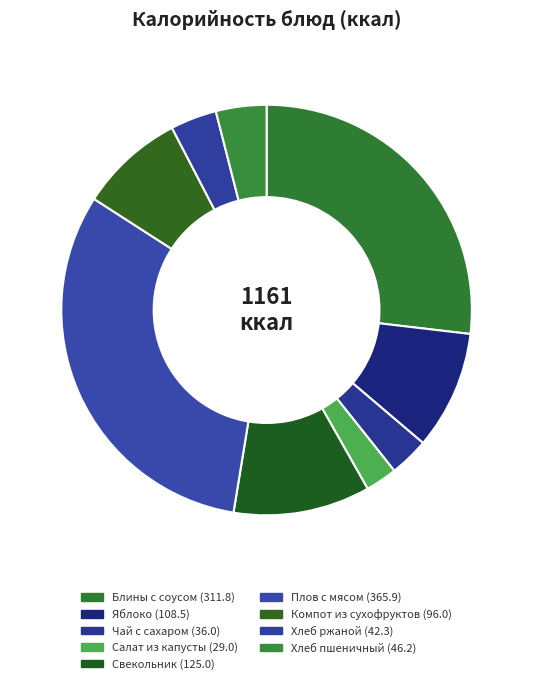

What is the total percentage of Блины с соусом and Яблоко?

36.2%